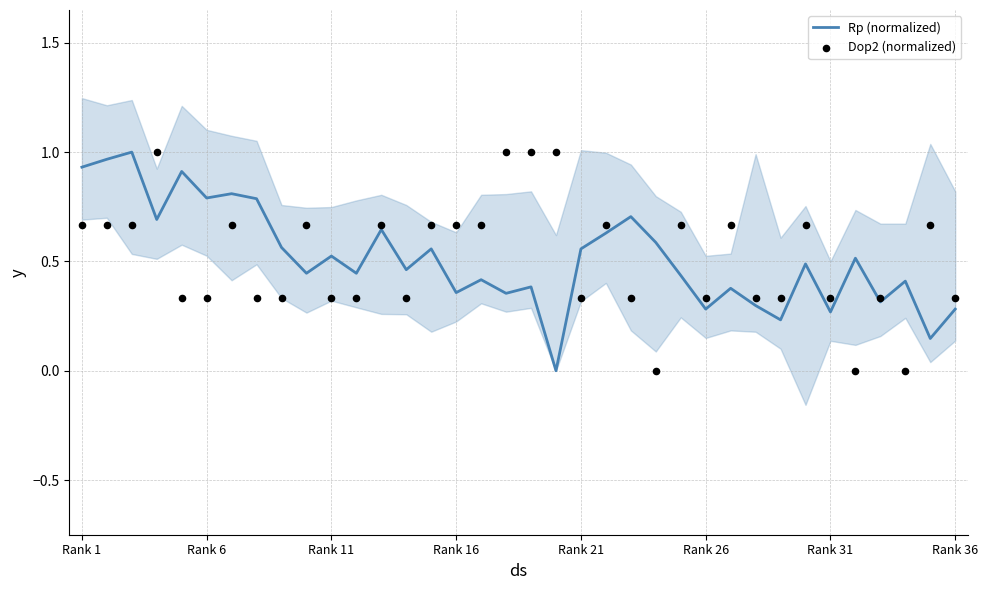

Which series has the largest total across all categories?

Rp (normalized)